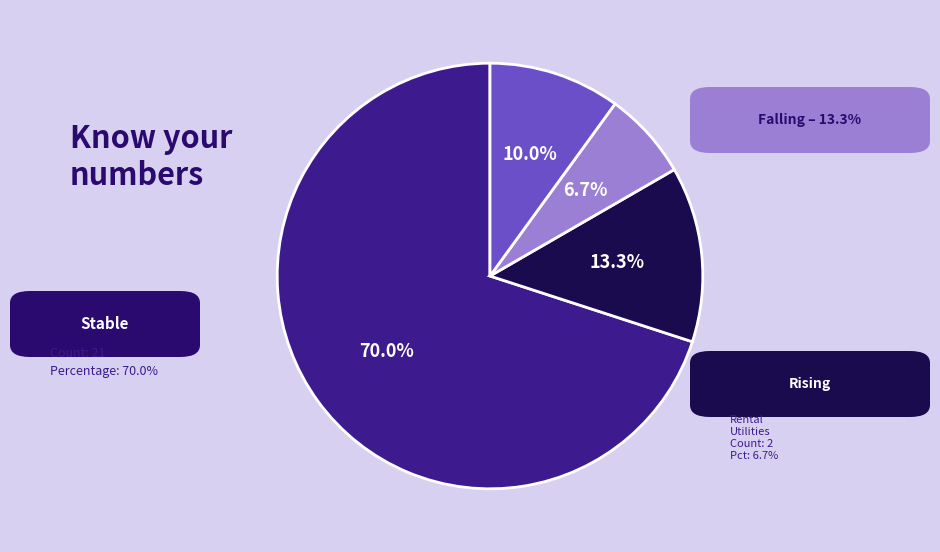

Does any single category account for the majority?

Yes